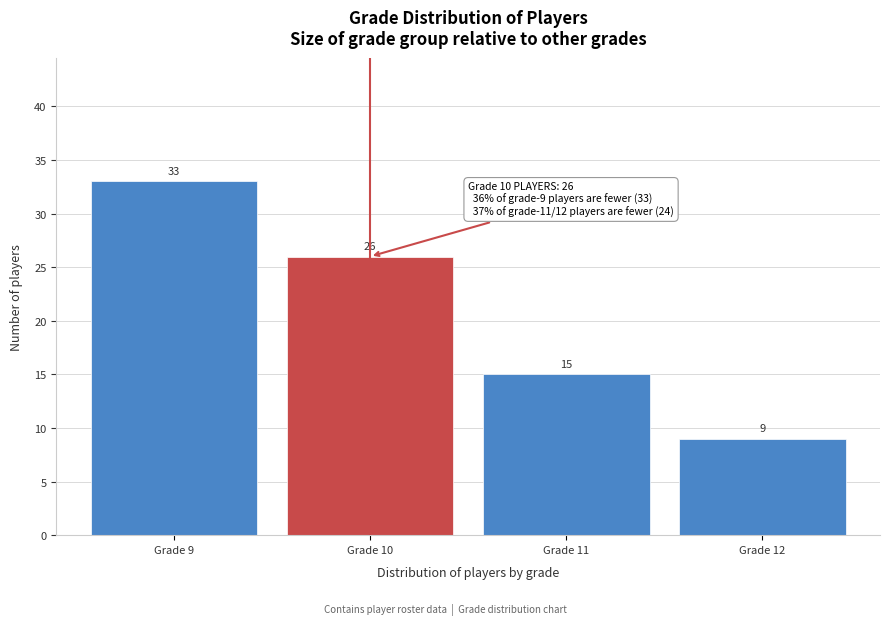

Reading left to right, transcribe all the data shown in this chart.

33	26	15	9